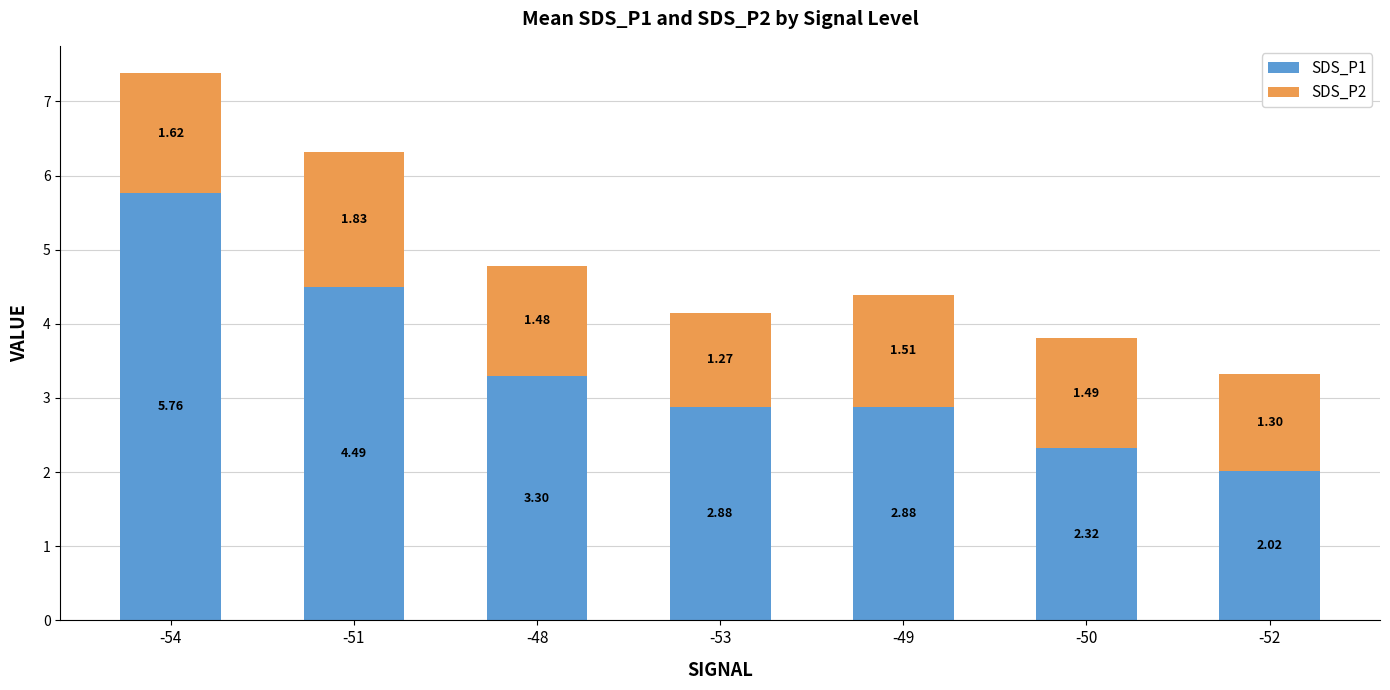

What is the total value across all series at -49?

4.4